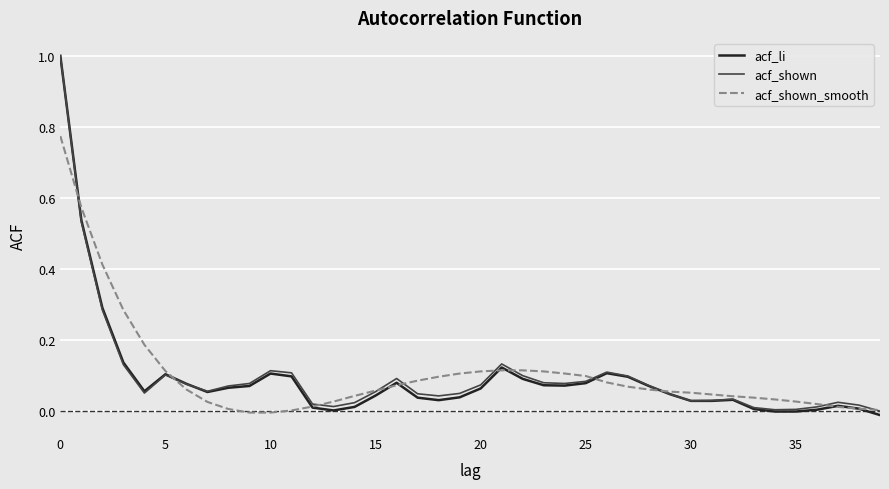

Does the chart display data point markers on the line(s)?

No